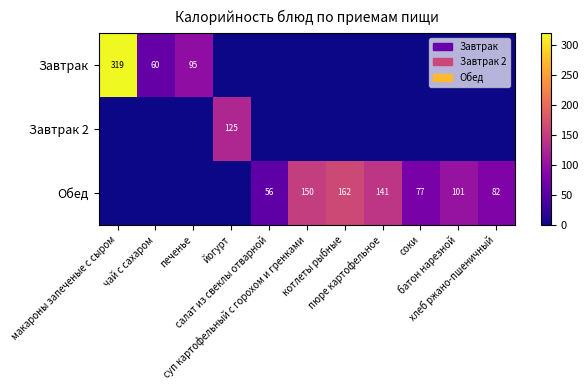

True or false: Завтрак has a value of 216 at йогурт.

False